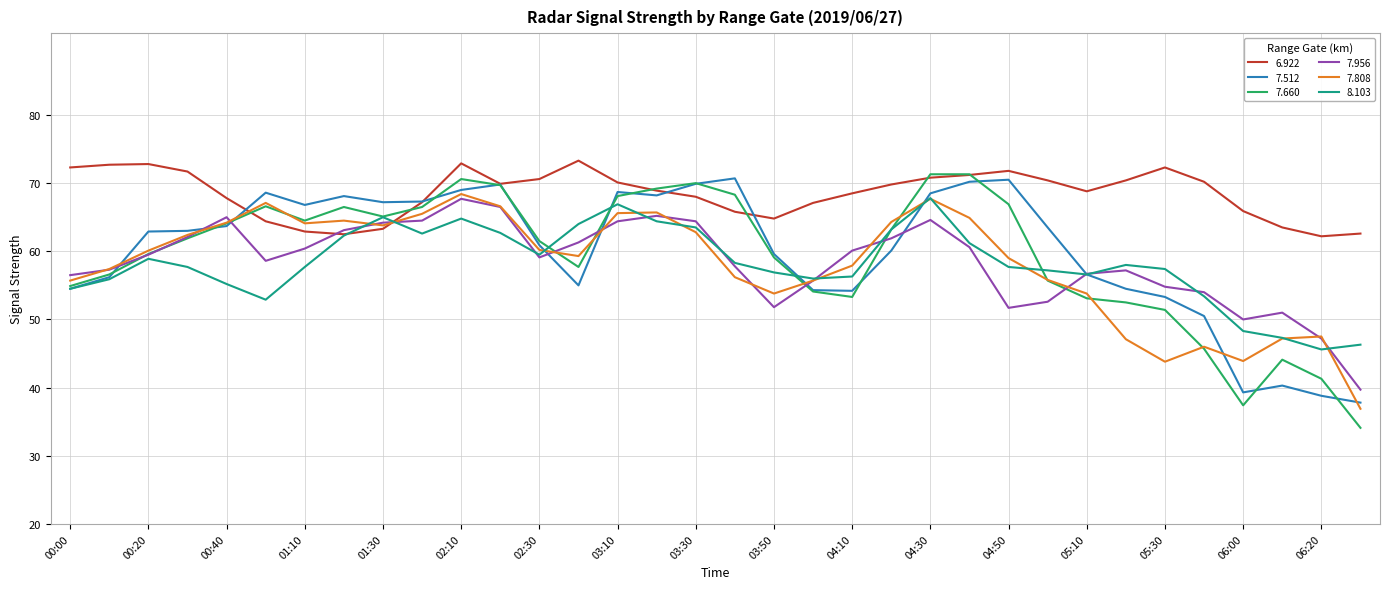

What is the maximum value for 6.922?

73.3